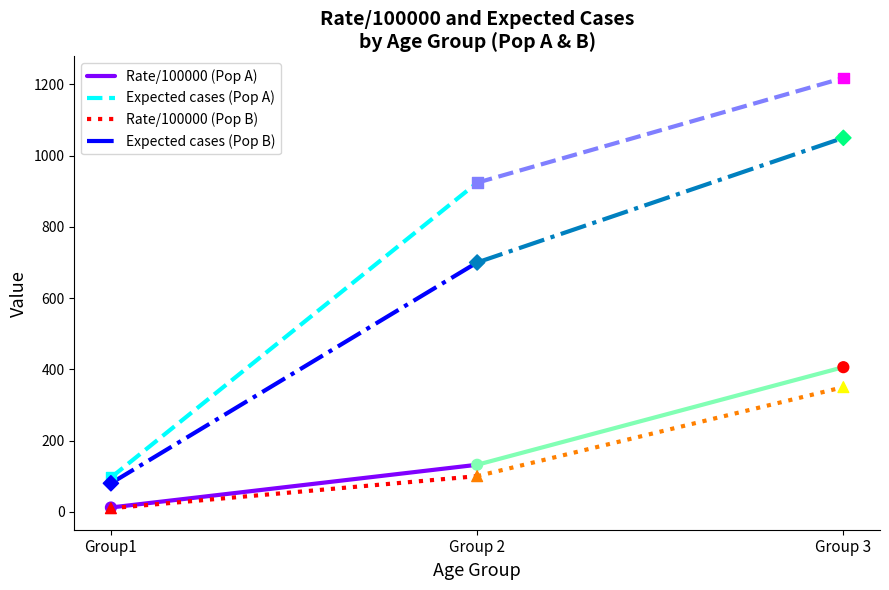

Which series contains the lowest Y value?

Rate/100000 (Pop B)